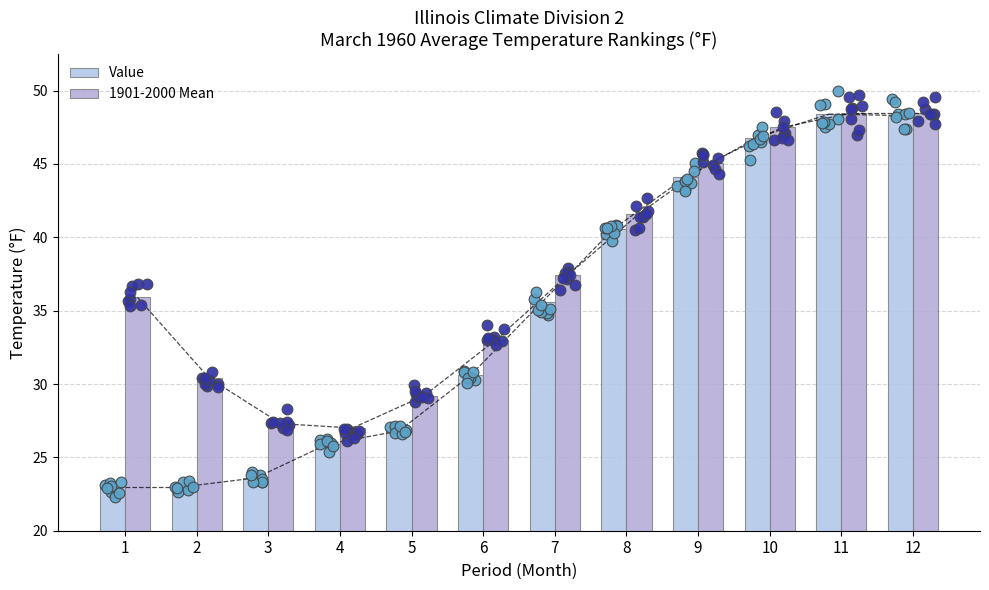

What are all the series names shown in the legend?

Value, 1901-2000 Mean